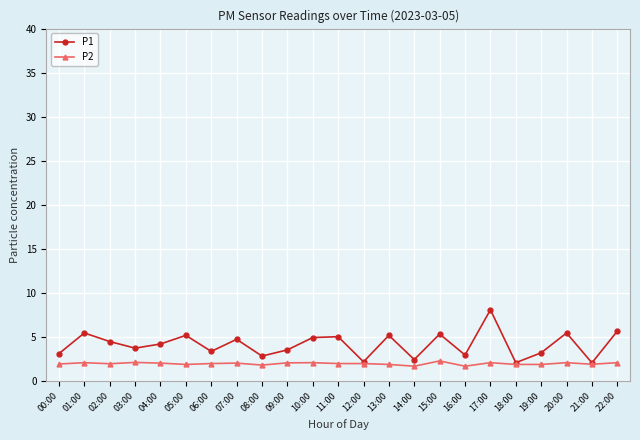

What is the smallest value displayed?

1.7